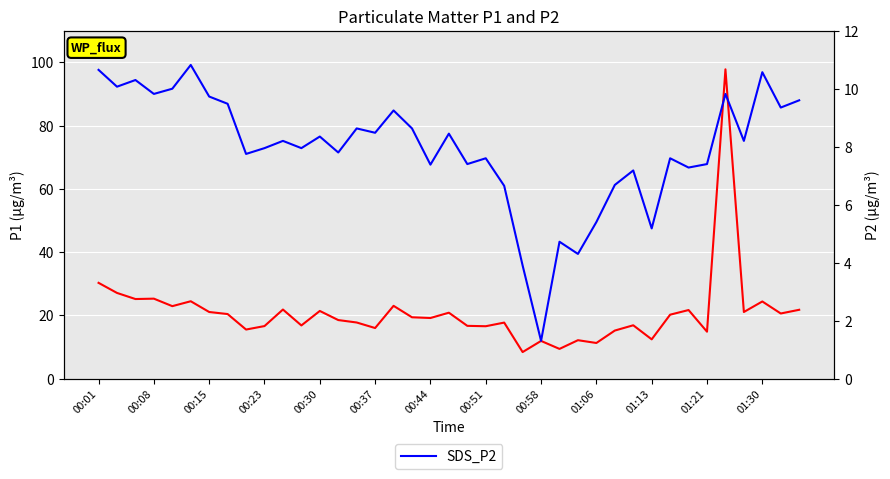

At how many categories does at least one series exceed 59?

1